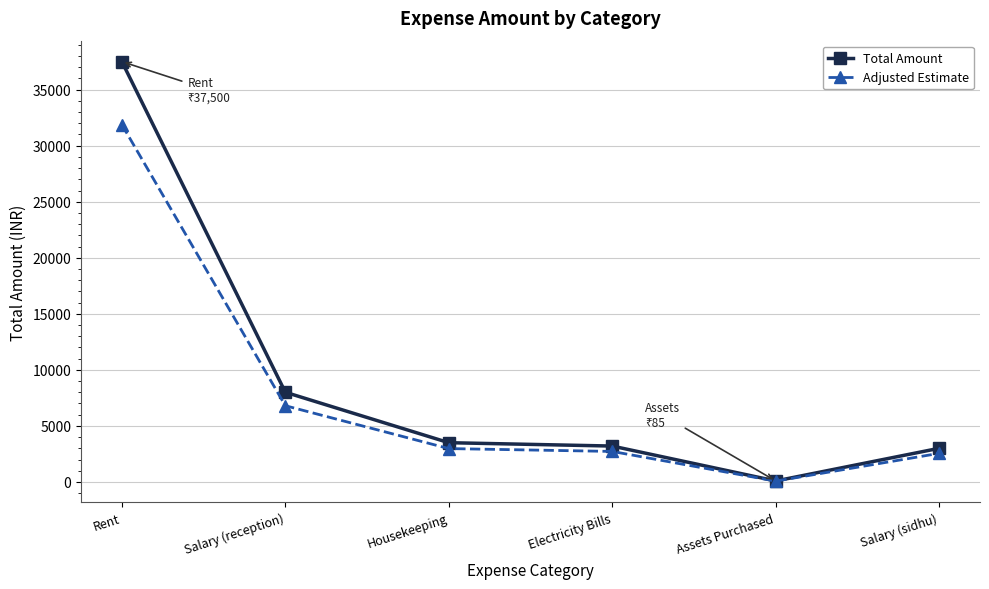

Rank the series by their maximum value, from highest to lowest.

Total Amount, Adjusted Estimate